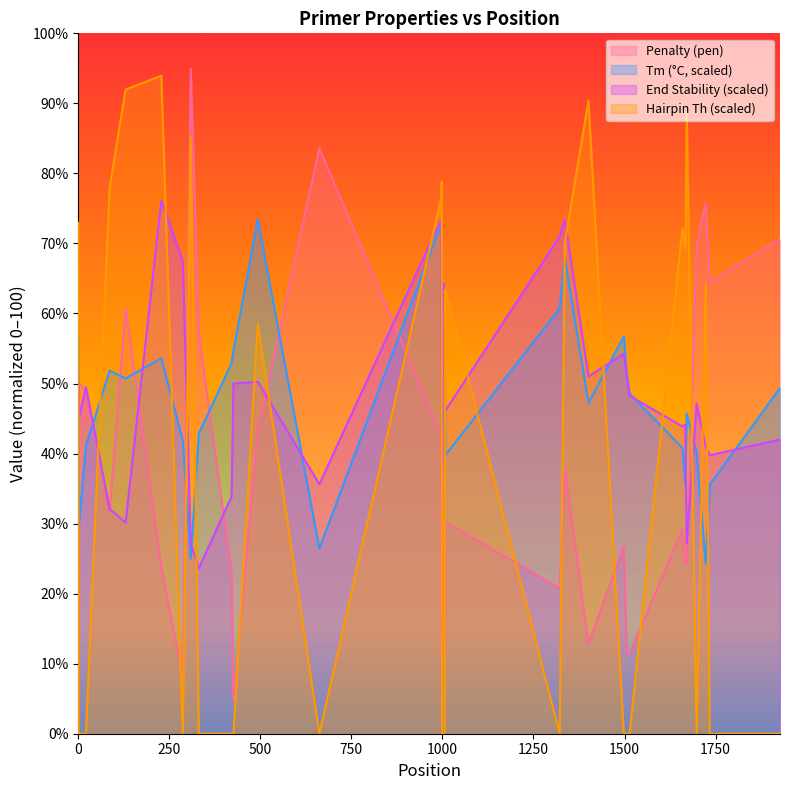

At which category does PRIMER_RIGHT_0_END_STABILITY reach its first local peak?

21